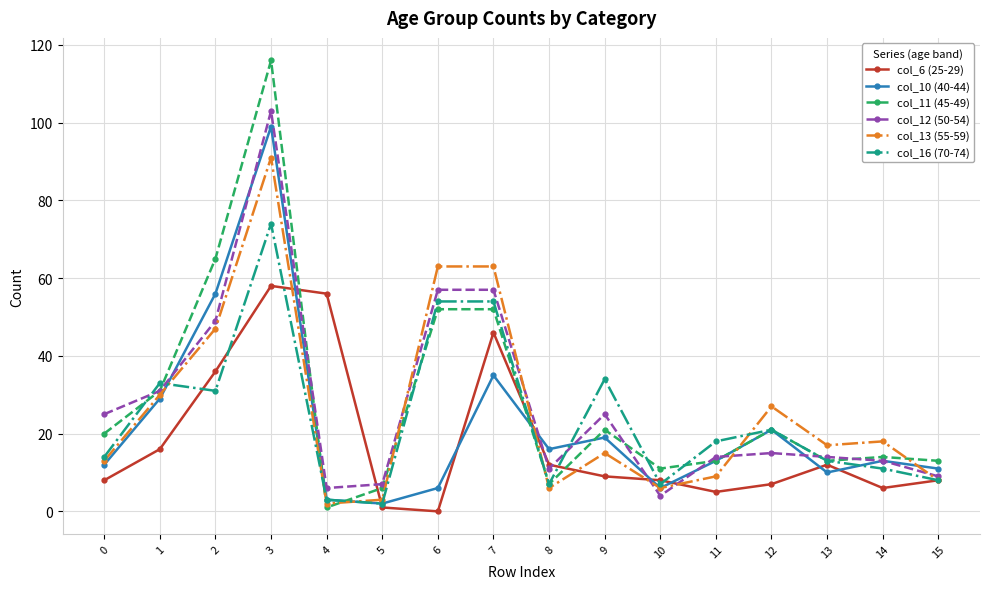

What are all the series names shown in the legend?

col_6 (25-29), col_10 (40-44), col_11 (45-49), col_12 (50-54), col_13 (55-59), col_16 (70-74)